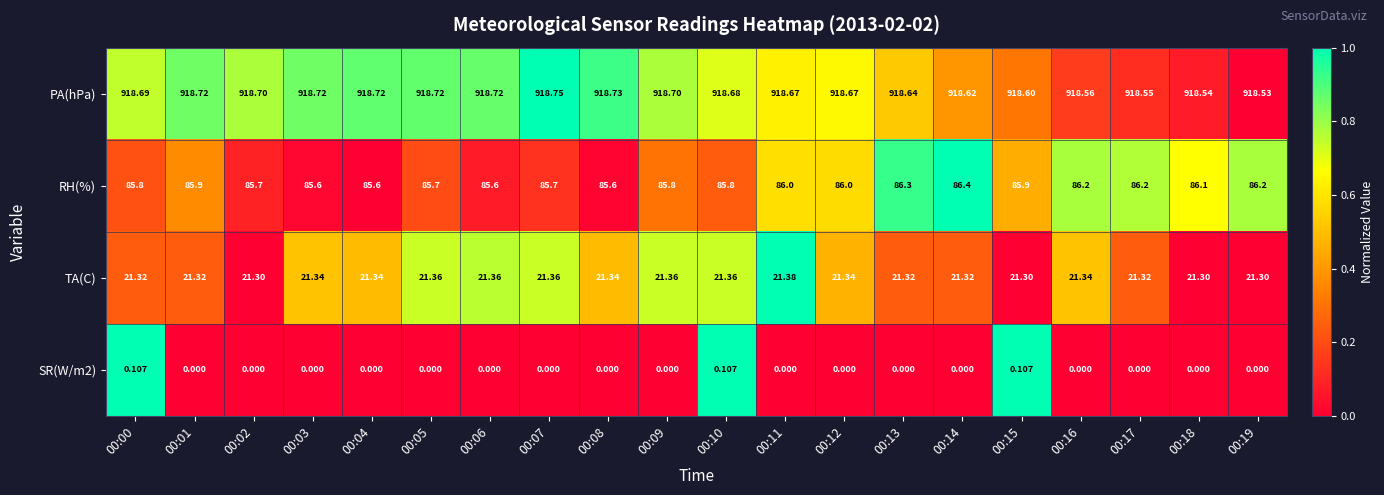

Which series has the largest total across all categories?

PA(hPa)